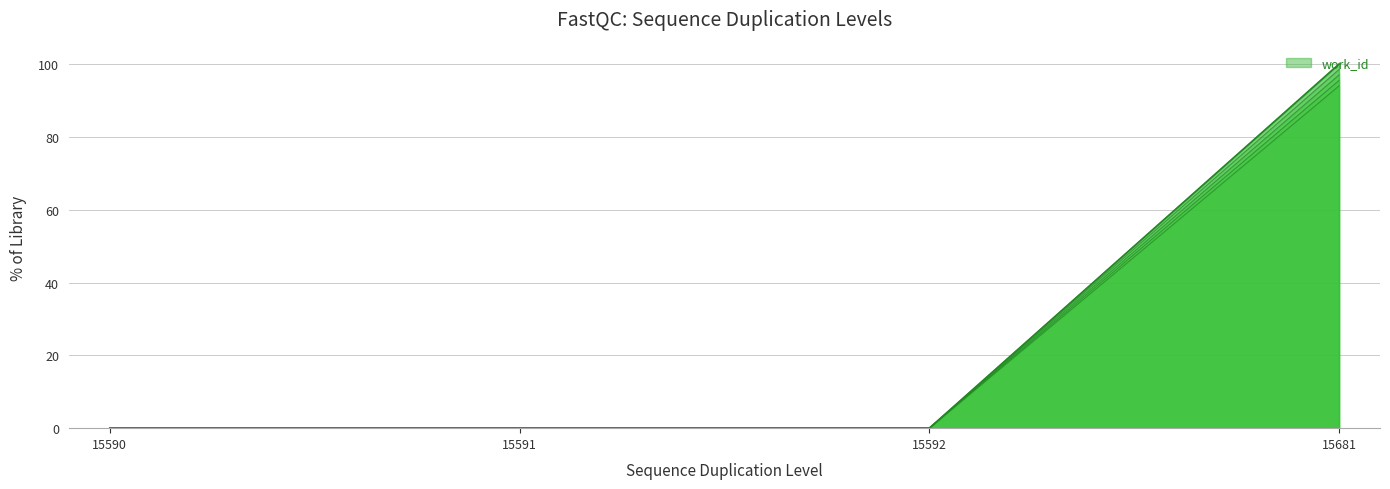

Rank the categories by value from highest to lowest.

15681, 15590, 15591, 15592